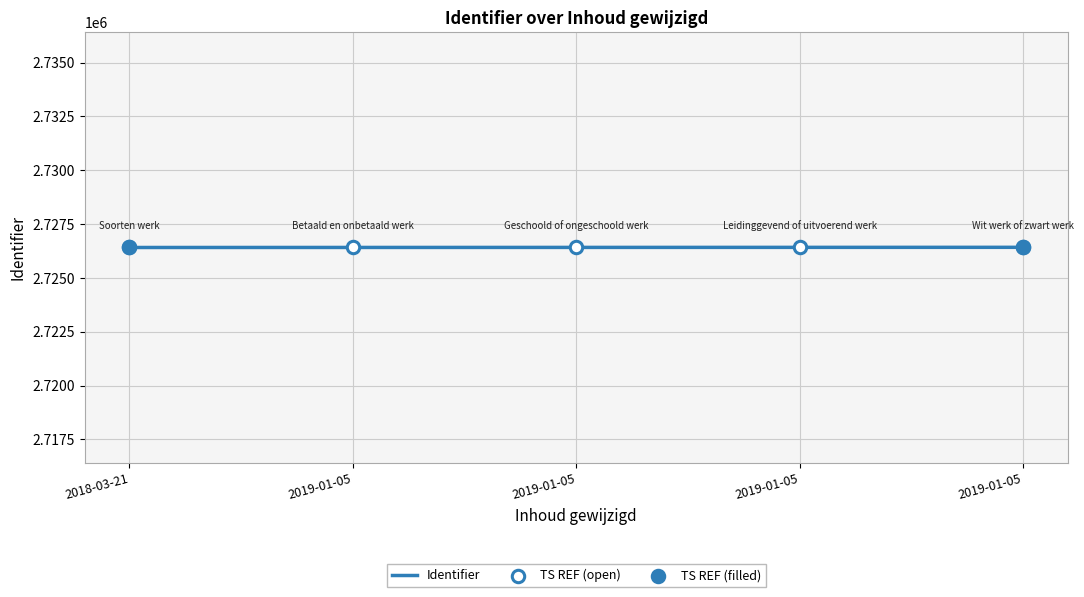

Between 2019-01-05 and 2018-03-21, which is larger?

2019-01-05